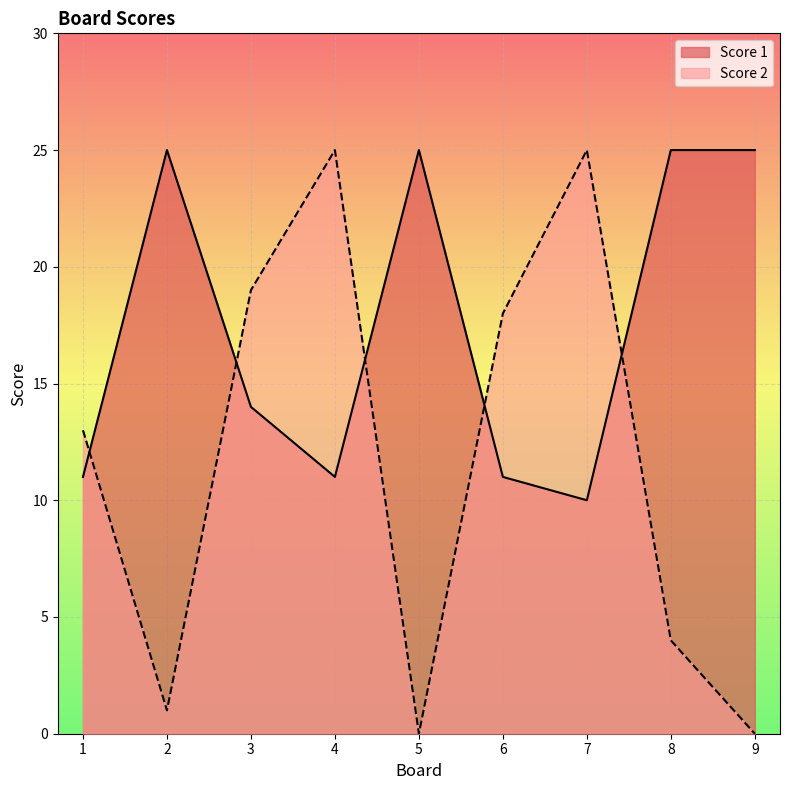

Reading left to right, extract all data points from this chart.

Score 2: 1=13	2=1	3=19	4=25	5=0	6=18	7=25	8=4	9=0
Score 1: 1=11	2=25	3=14	4=11	5=25	6=11	7=10	8=25	9=25